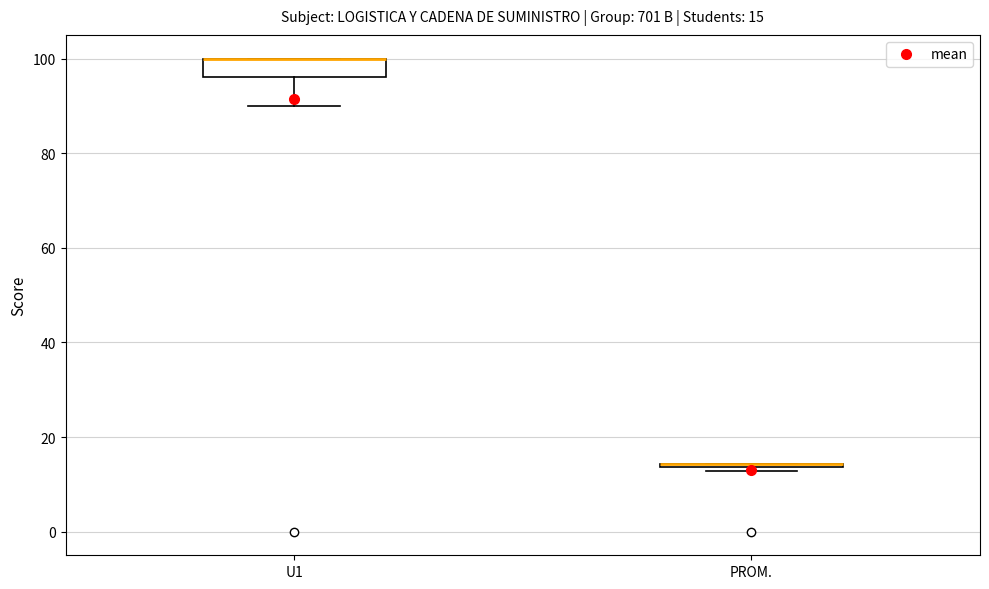

Which box is the tallest, from its lower edge to its upper edge?

U1